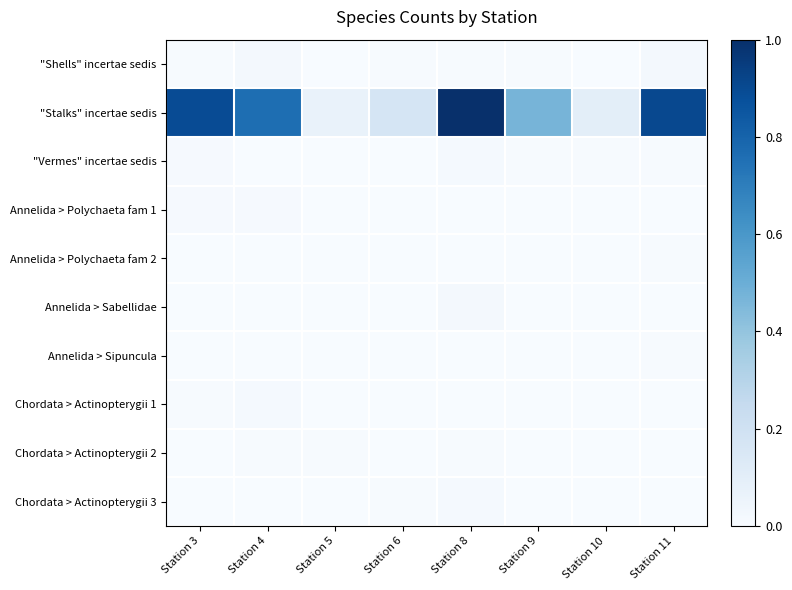

Count the number of categories in the chart.

8